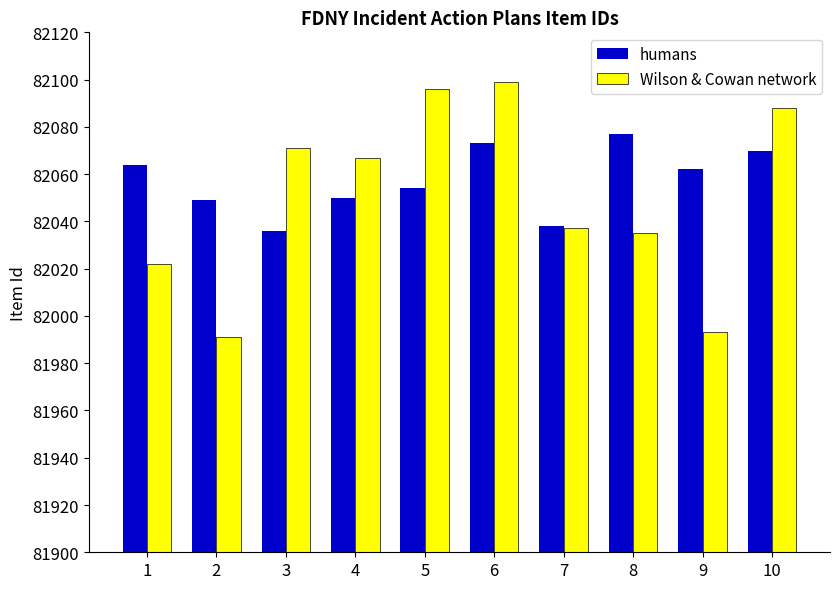

At how many categories does at least one series exceed 81991?

10